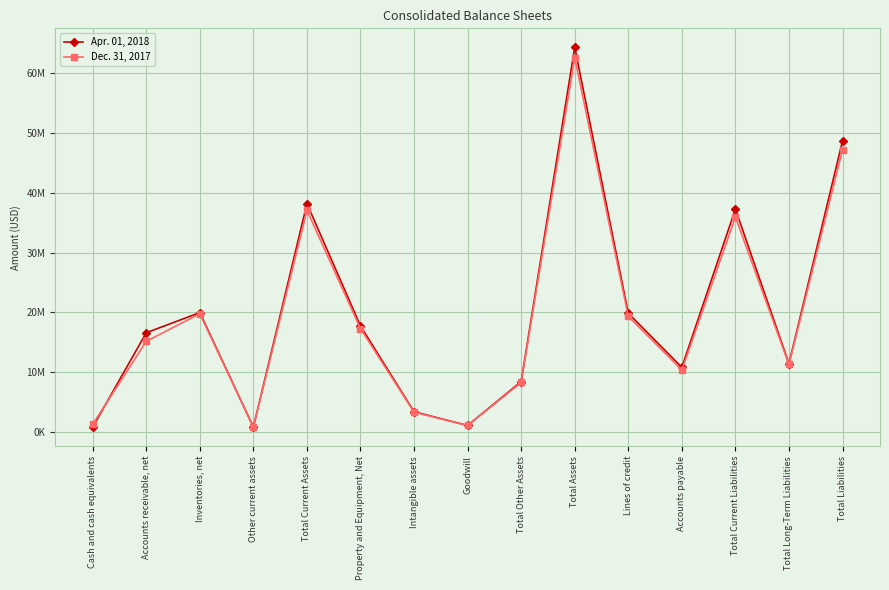

What are all the series names shown in the legend?

Apr. 01, 2018, Dec. 31, 2017